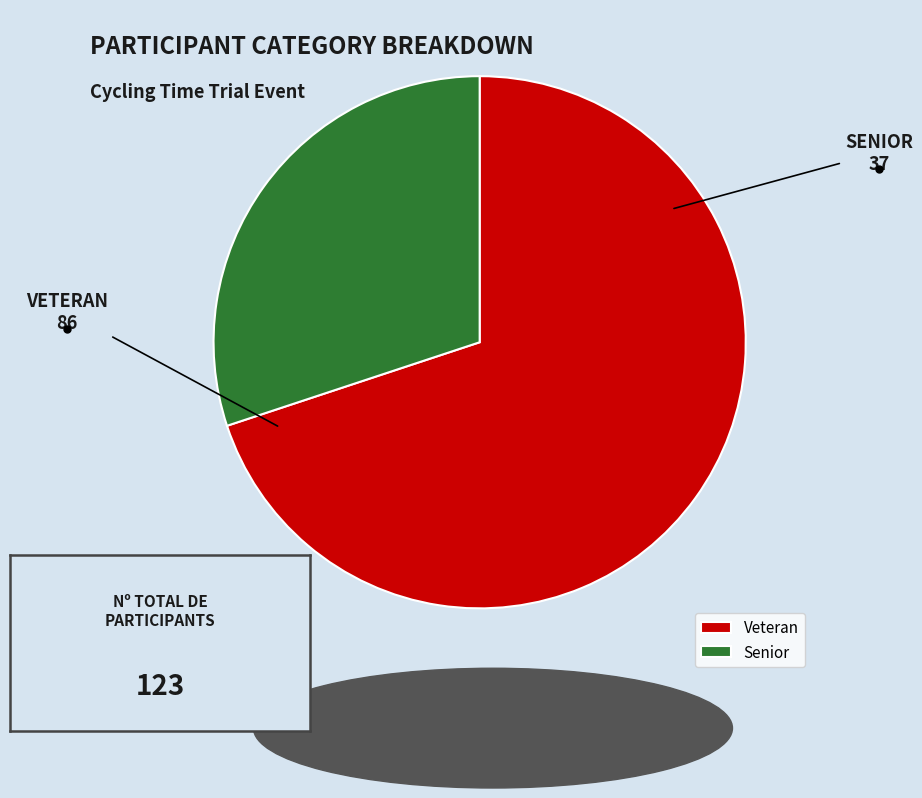

The Senior slice represents 25% of the pie. True or false?

False